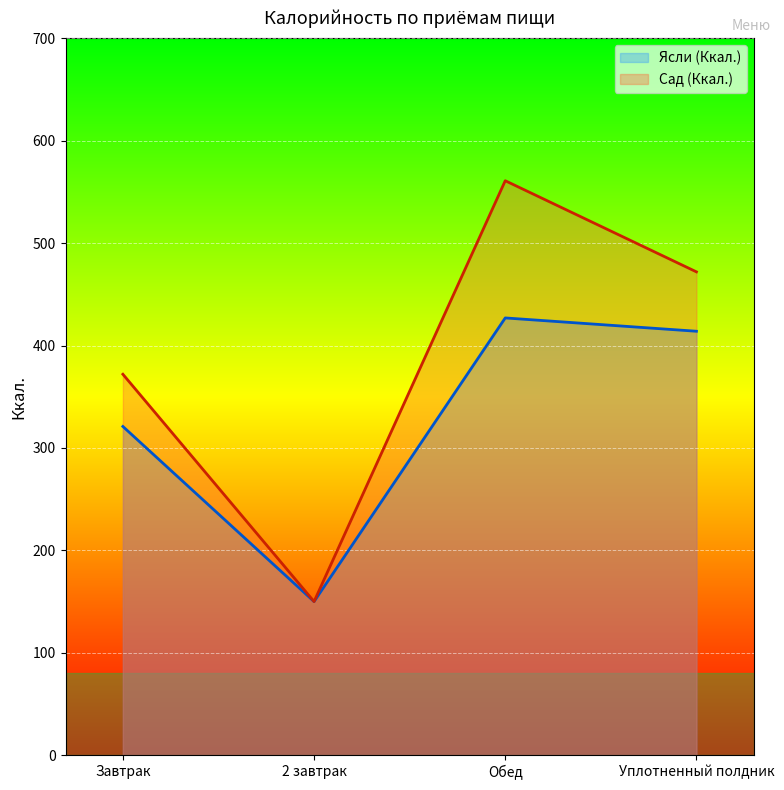

At how many categories does at least one series exceed 310?

3